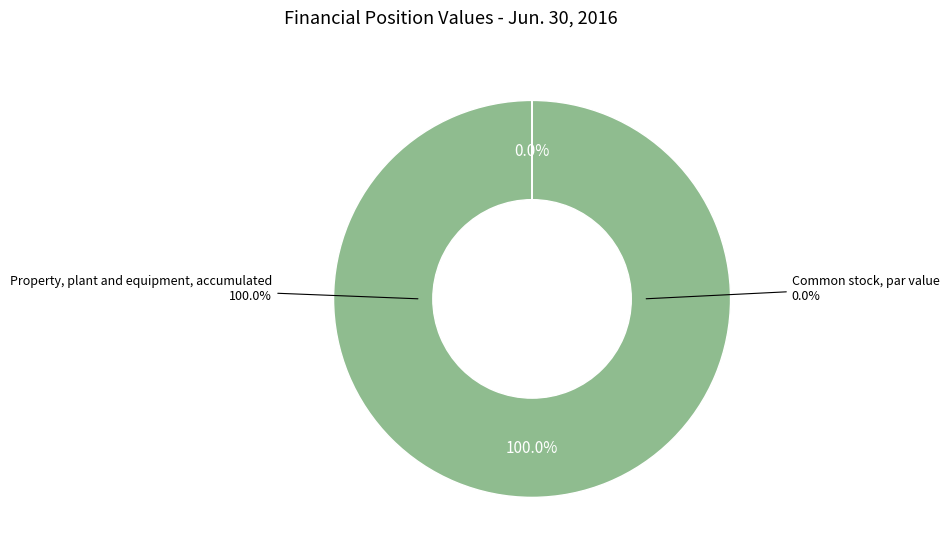

Is there a majority slice in this chart?

Yes